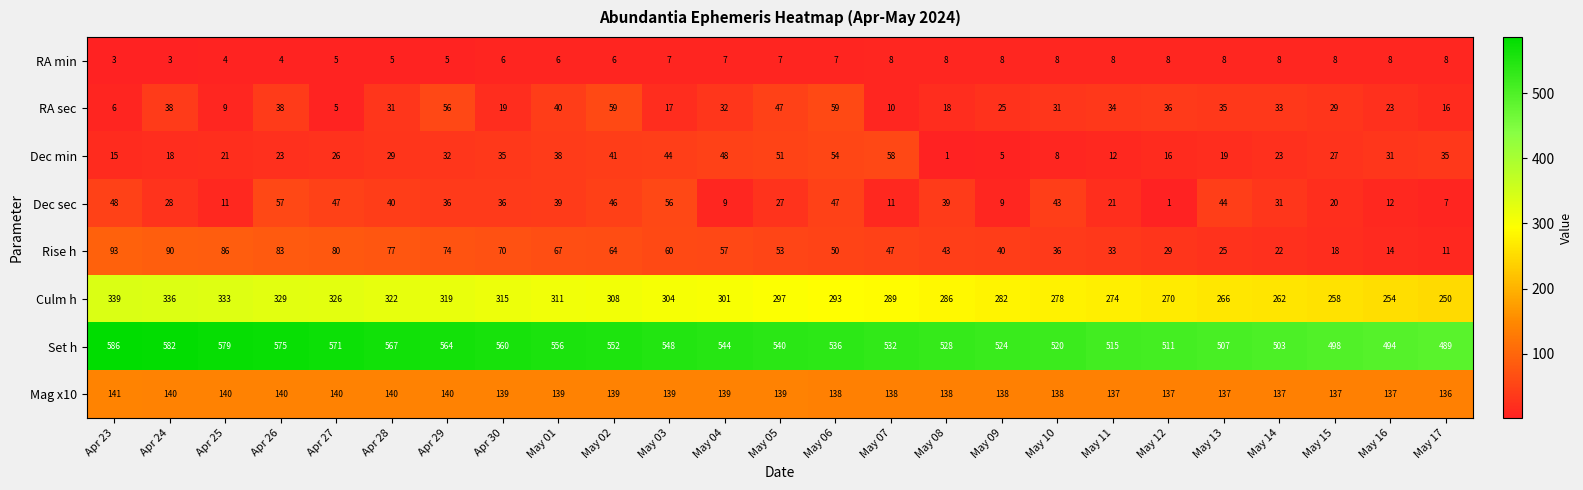

Between May 03 and May 10, which series saw the biggest shift?

Dec min